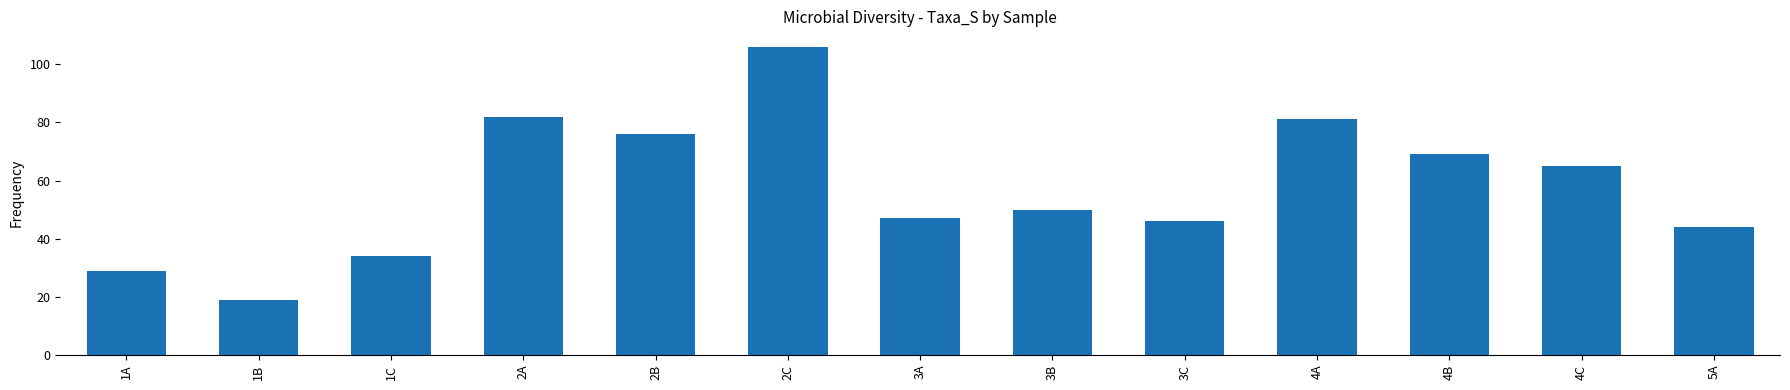

What is the maximum value shown in the chart?

106